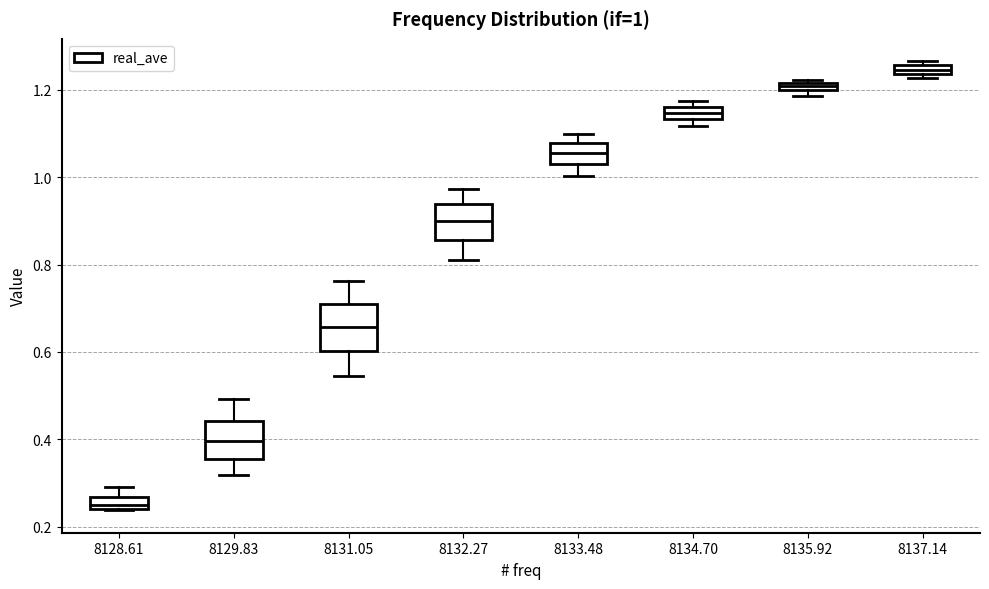

Which box's median line is the highest?

8137.14